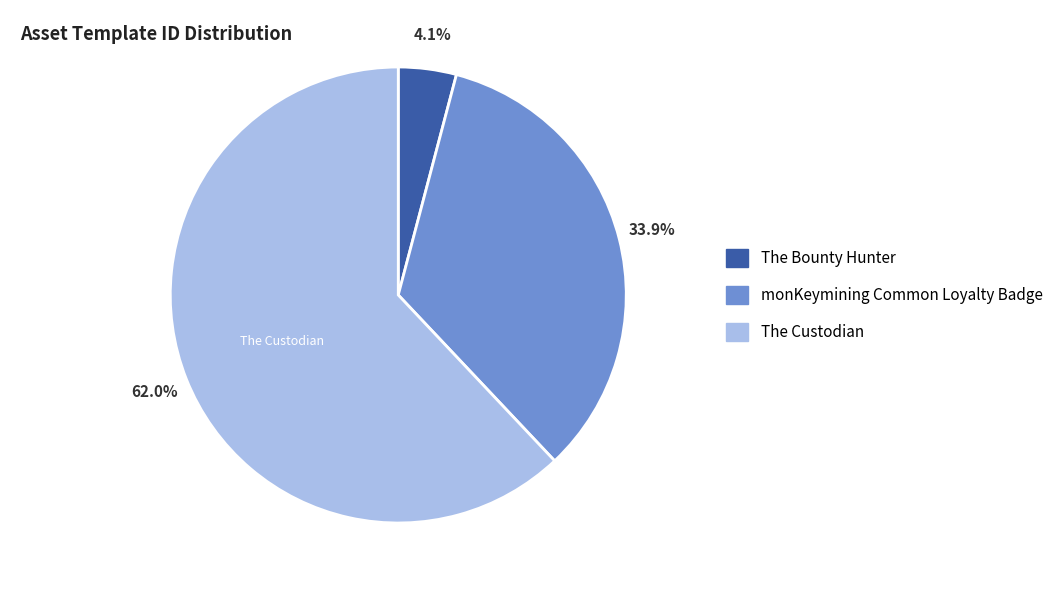

Approximately how many times larger is the value at The Custodian compared to monKeymining Common Loyalty Badge?

1.8